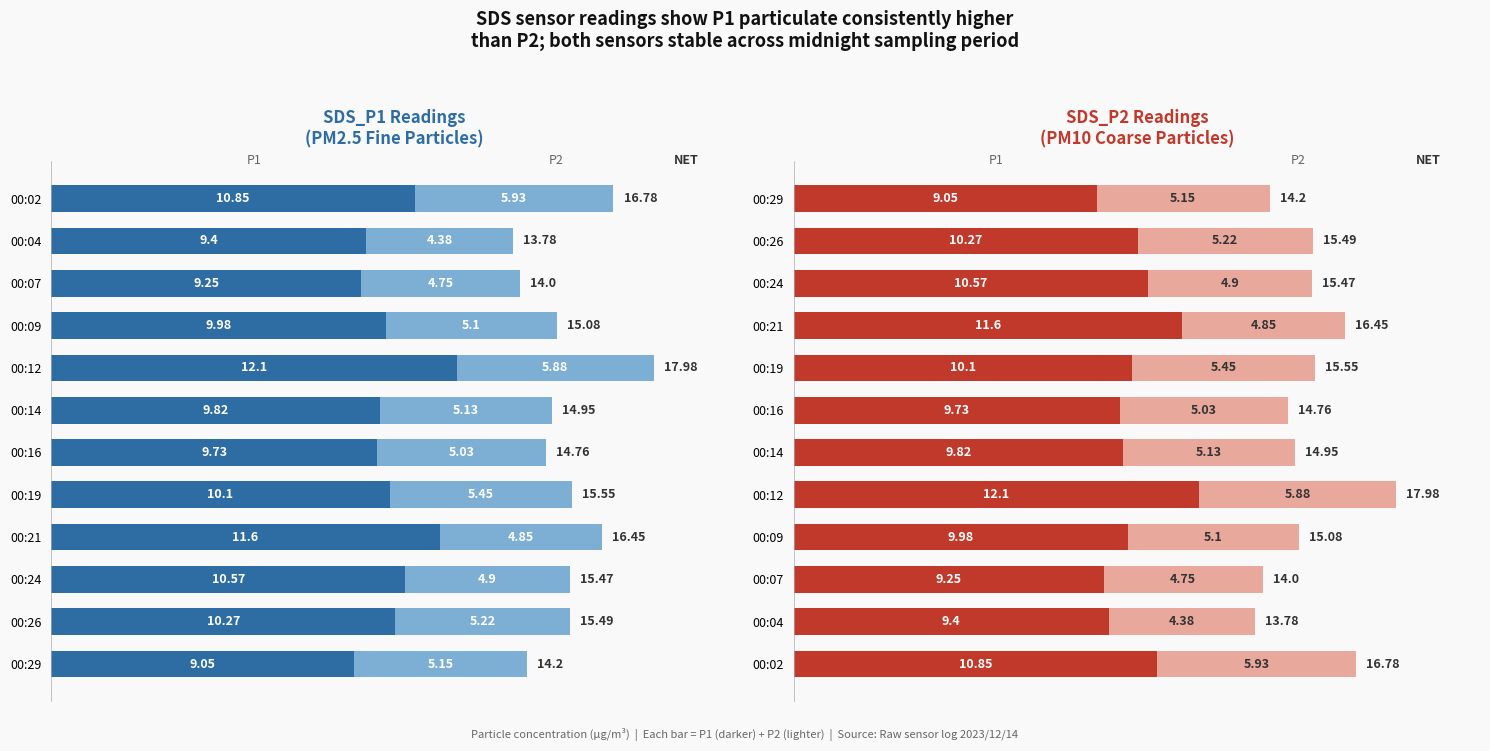

How many data points in SDS_P2 (Somewhat) are above 5?

8